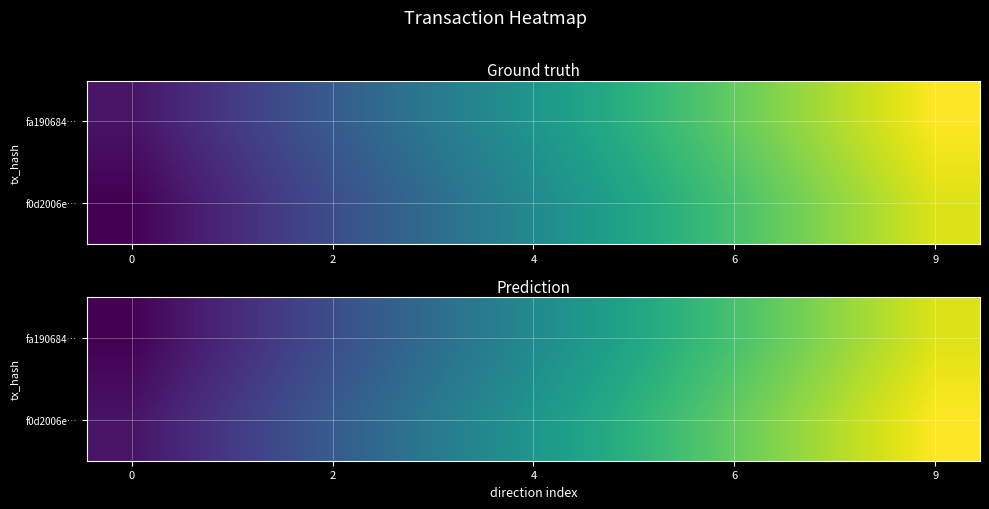

List the series in order of their overall mean, lowest first.

fa190684…, f0d2006e…